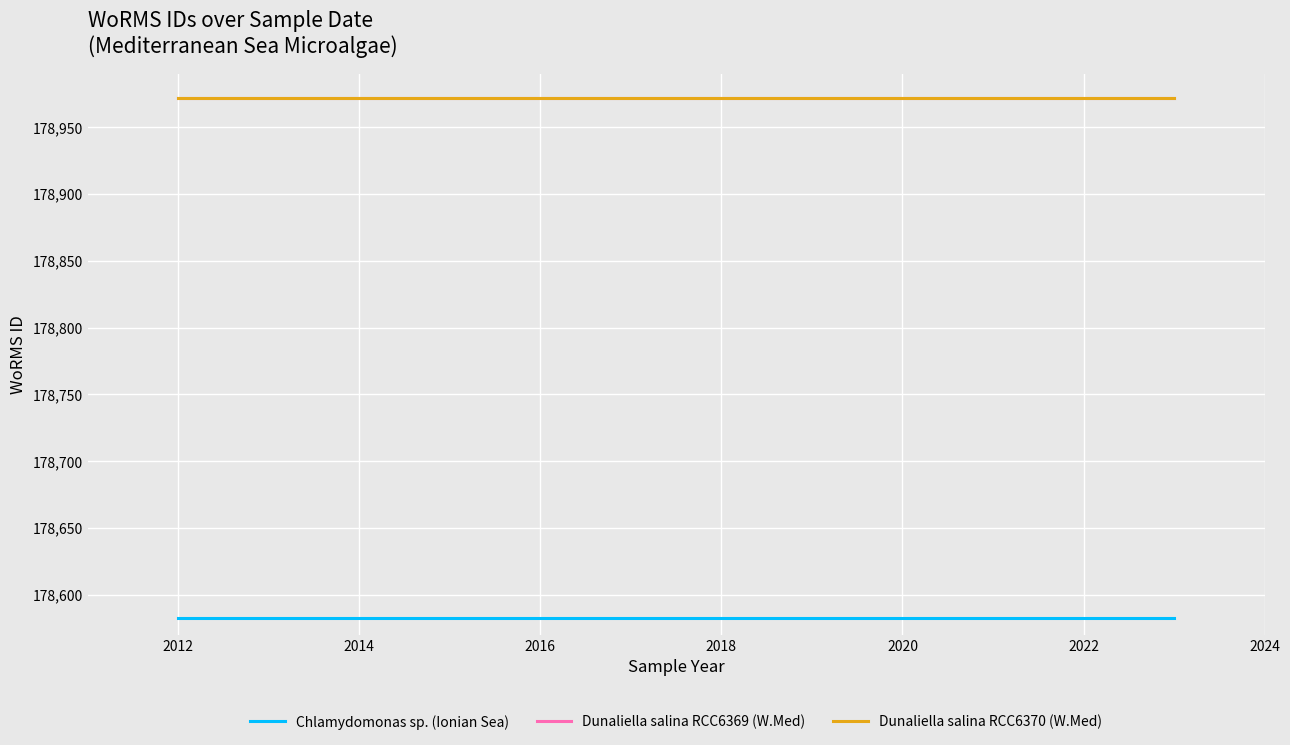

Is the value of Dunaliella salina RCC6369 (W.Med) at 2012 greater than the value of Chlamydomonas sp. (Ionian Sea) at 2012?

Yes